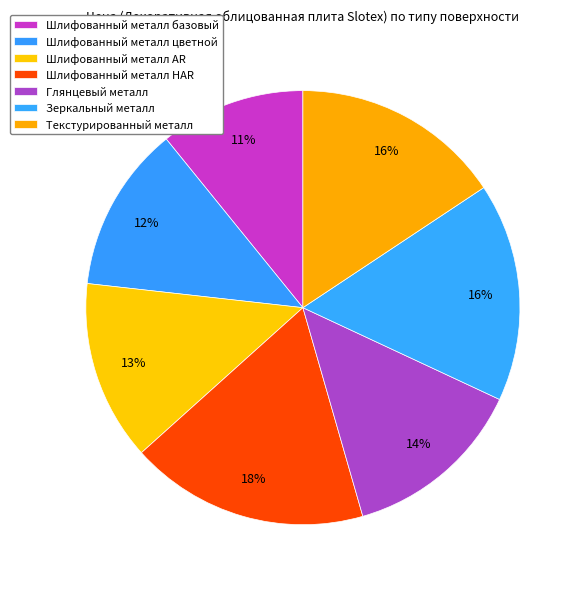

Combined, what portion of the pie is Шлифованный металл базовый and Текстурированный металл?

26.5%